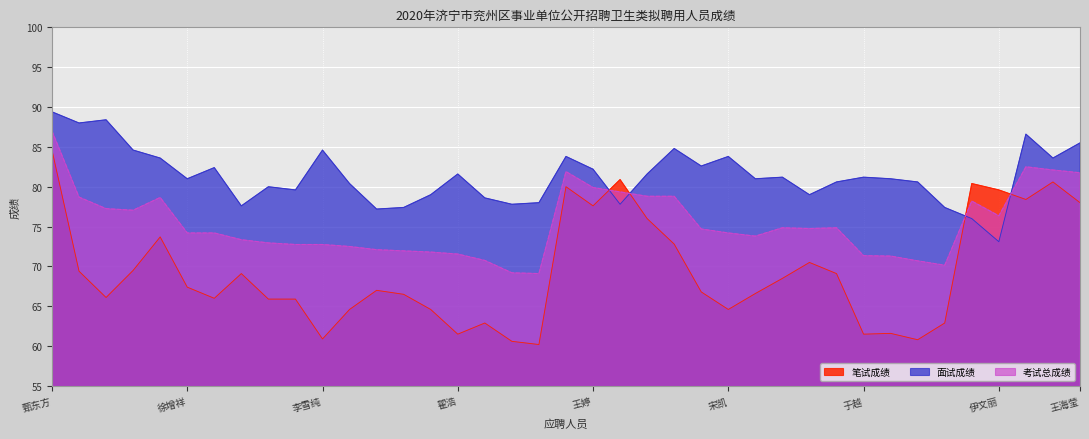

After their last crossing, which series has the higher values: 考试总成绩 or 面试成绩?

面试成绩